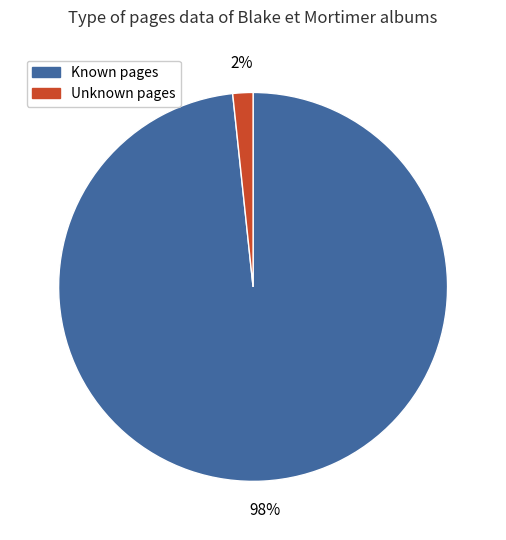

Is there any slice that represents more than half of the pie?

Yes